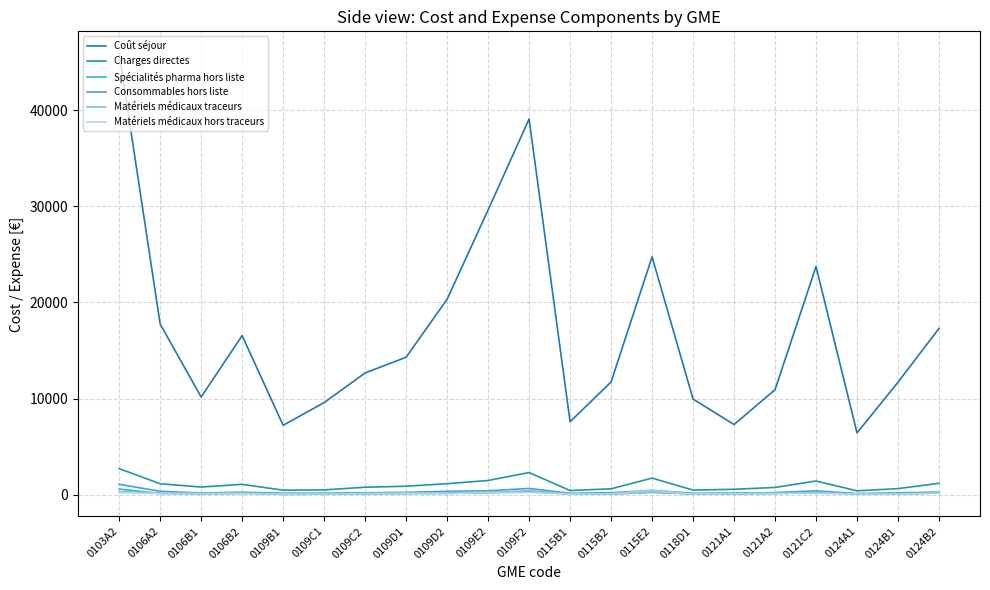

The value of Matériels médicaux hors traceurs at 0115B2 is 91.8. True or false?

True